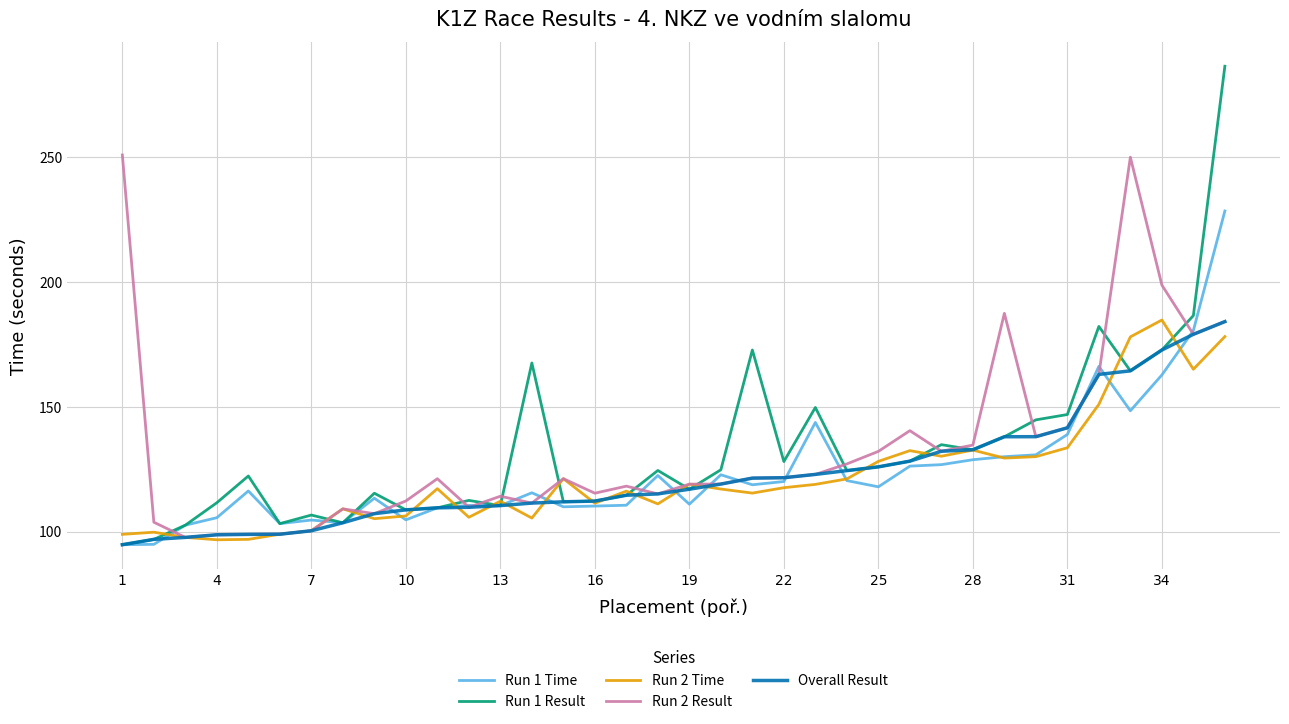

What is the maximum value for Run 2 Result?

250.9